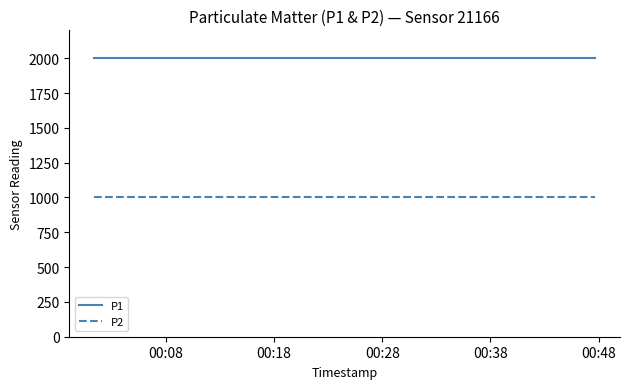

What is the maximum value for P1?

1999.9